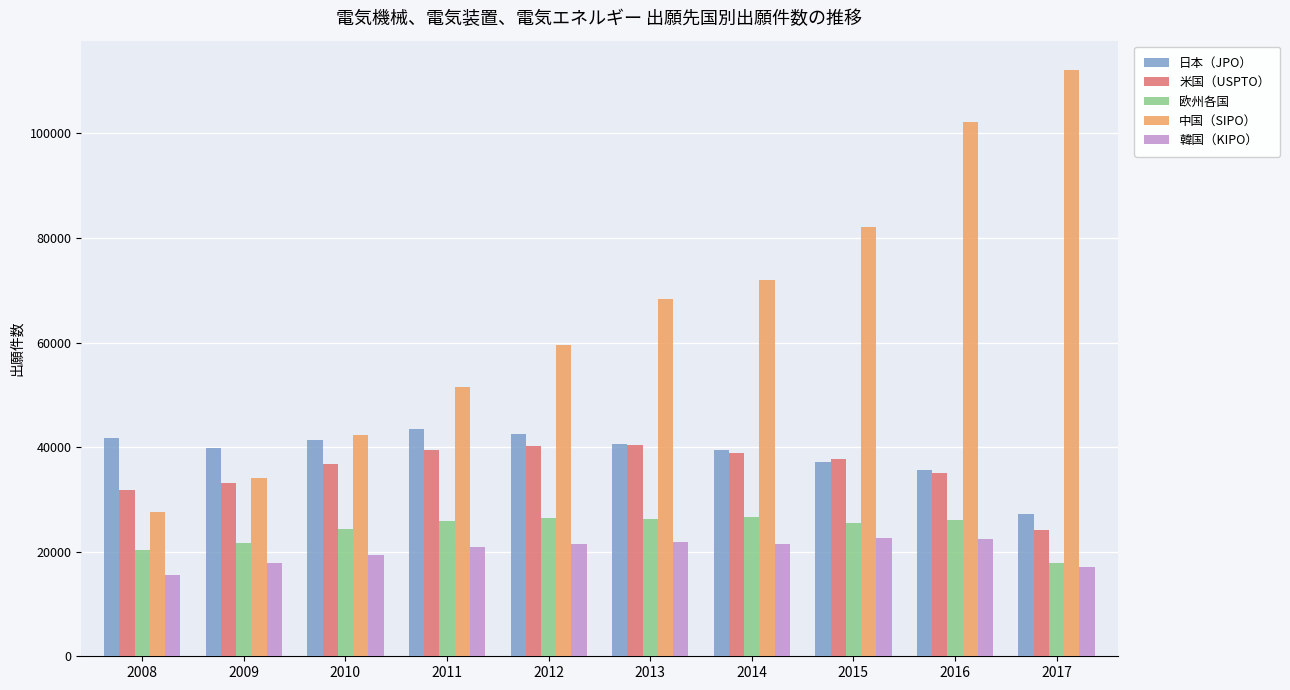

The value of 米国（USPTO） at 2011 is 39496. True or false?

True